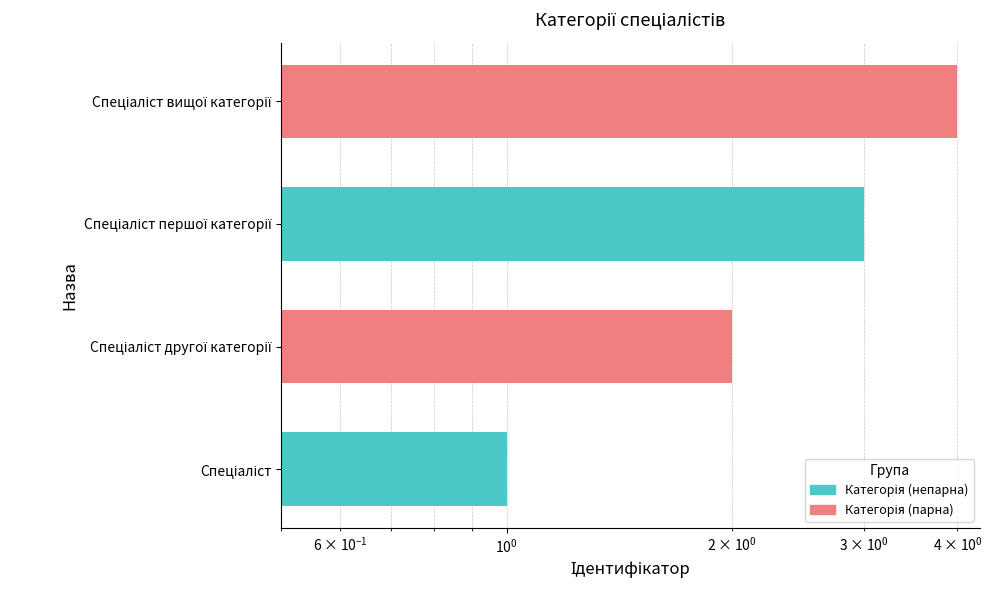

Between Спеціаліст першої категорії and Спеціаліст, which is larger?

Спеціаліст першої категорії